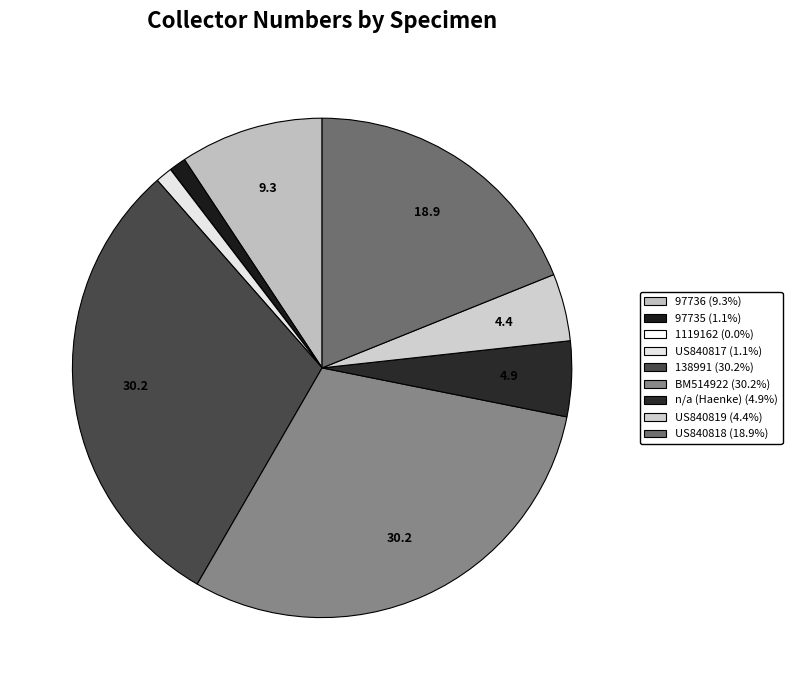

Count the number of slices in the pie.

9